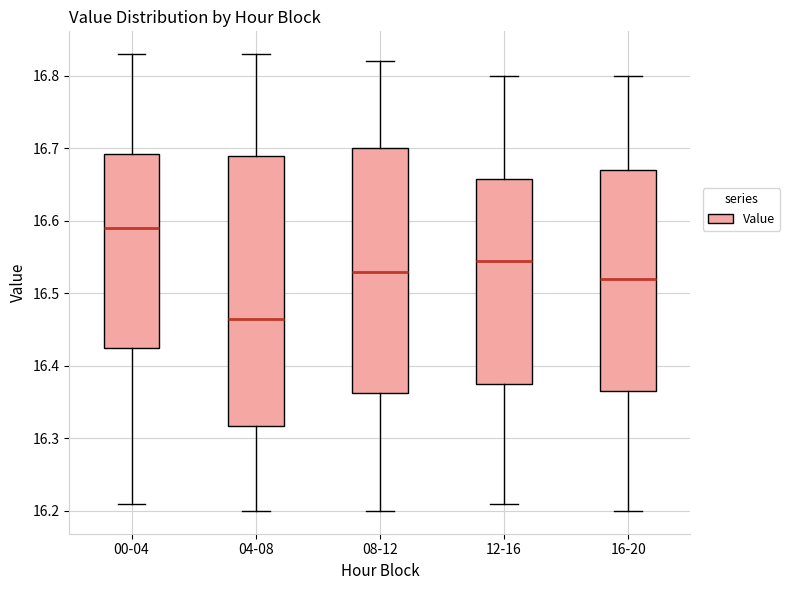

Which box has the lowest median line?

04-08